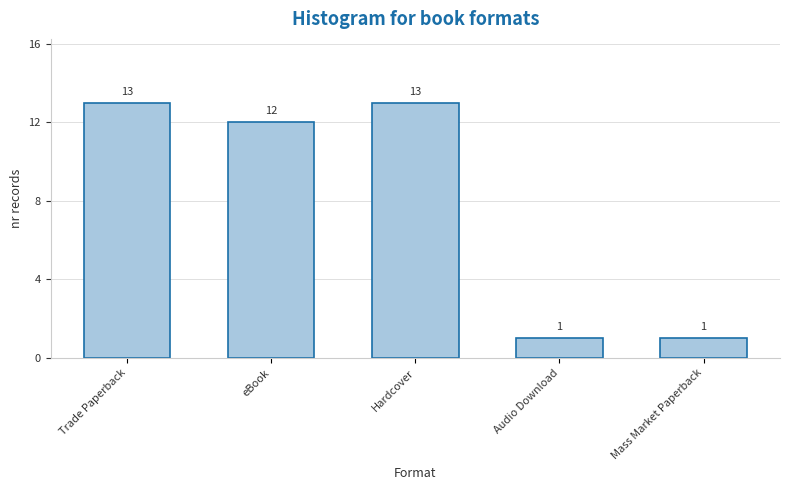

Is it true that the value at eBook is 12?

True